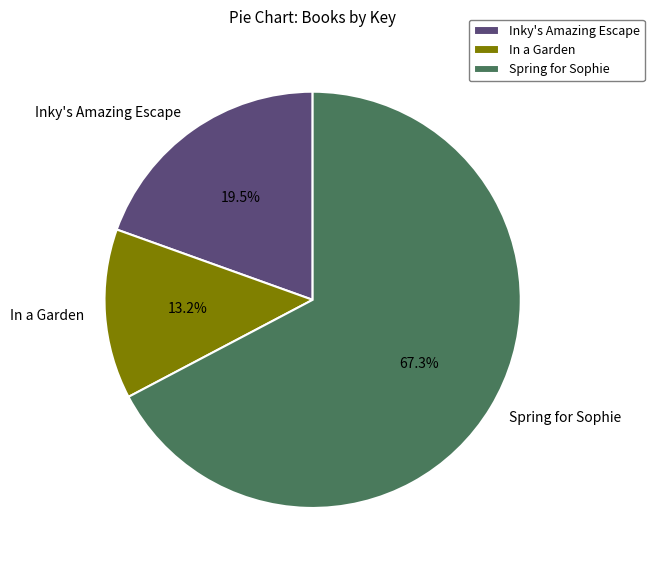

What is the majority slice?

Spring for Sophie